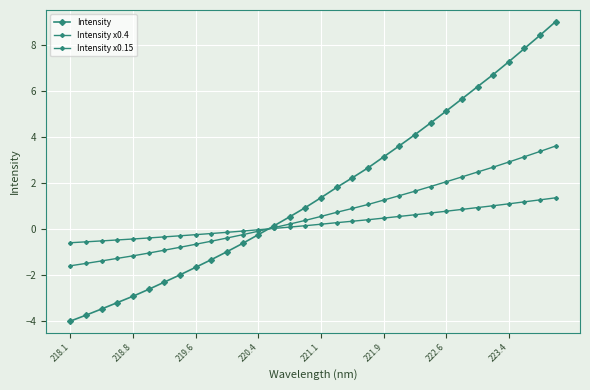

After their last crossing, which series has the higher values: Intensity x0.4 or Intensity?

Intensity